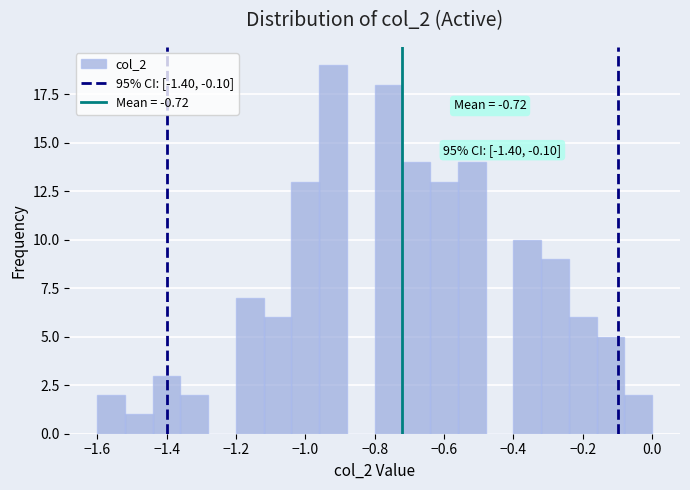

Over which range of the x-axis is the bar tallest?

-0.96 to -0.88